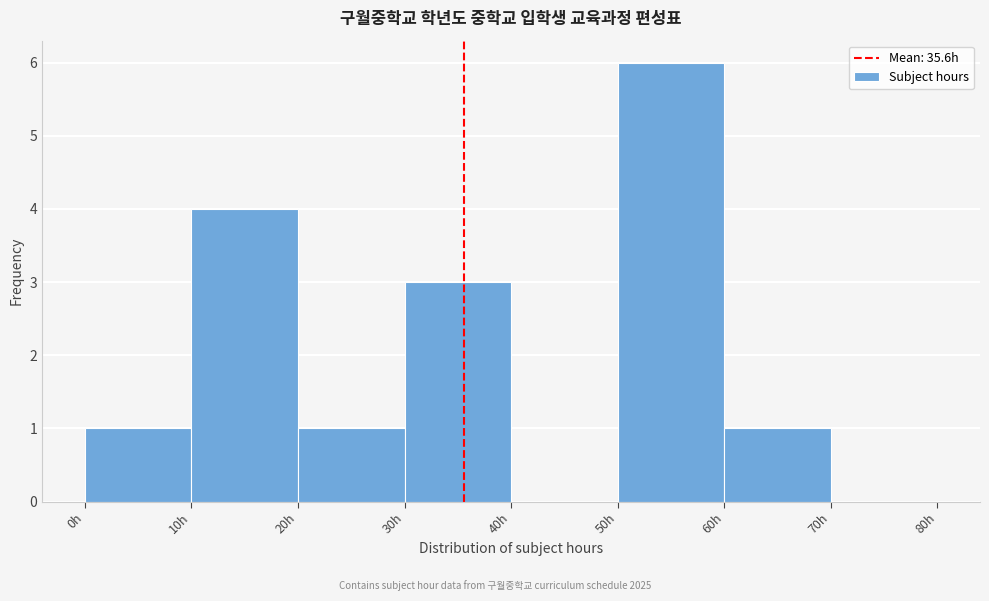

How tall is the bar that spans 20 to 30 on the x-axis? The values are not printed on the chart, so give them approximately, as read against the axis.

1